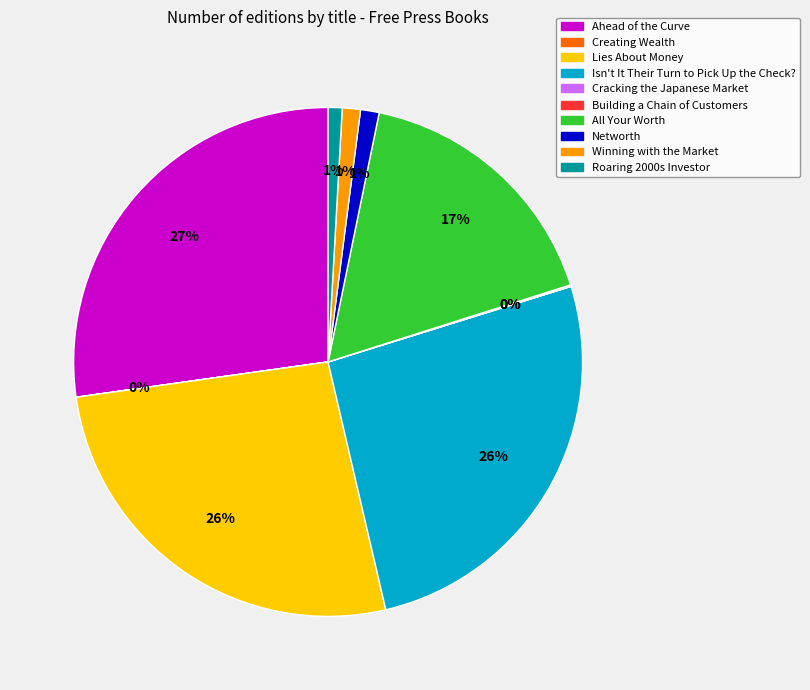

The Winning with the Market slice represents 11% of the pie. True or false?

False